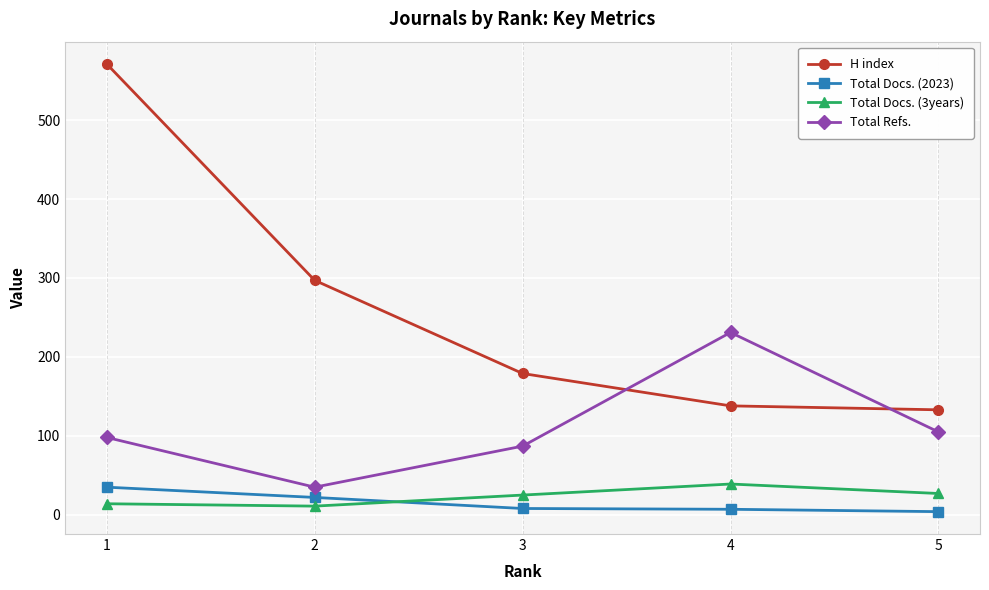

Is the value of H index at 1 greater than the value of Total Docs. (2023) at 3?

Yes